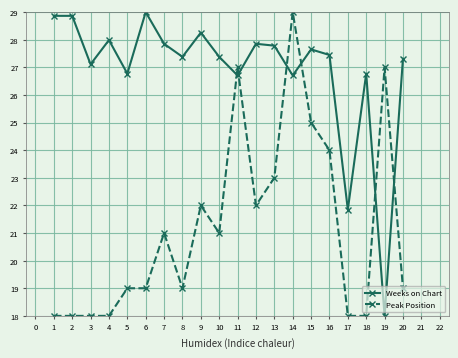

At 2, list the series in order from smallest to largest.

Peak Position, Weeks on Chart